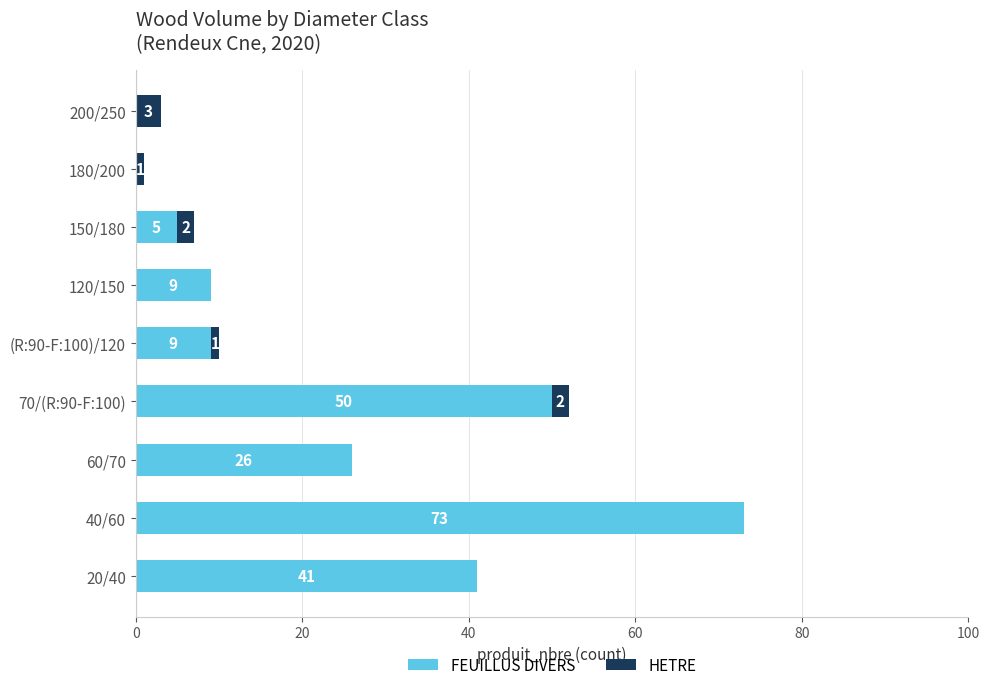

Which category has the highest value in the FEUILLUS DIVERS series?

40/60